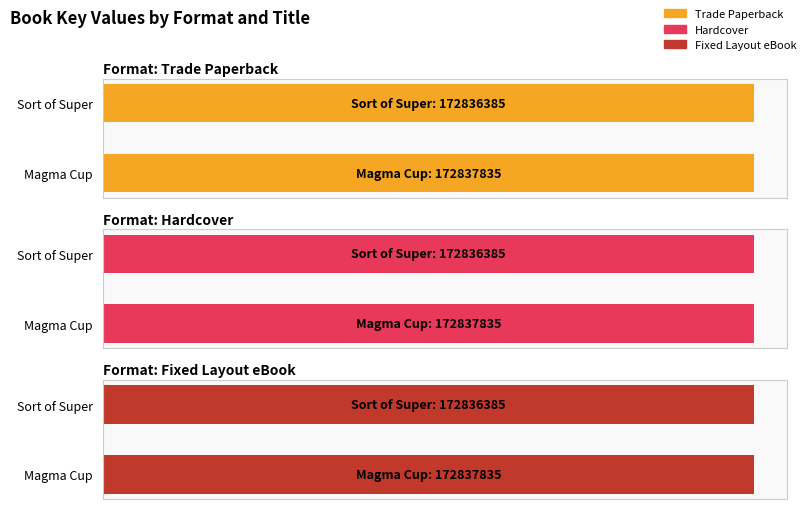

Reading left to right, transcribe all the data shown in this chart.

Trade Paperback: Magma Cup=172837835	Sort of Super=172836385
Hardcover: Magma Cup=172837835	Sort of Super=172836385
Fixed Layout eBook: Magma Cup=172837835	Sort of Super=172836385